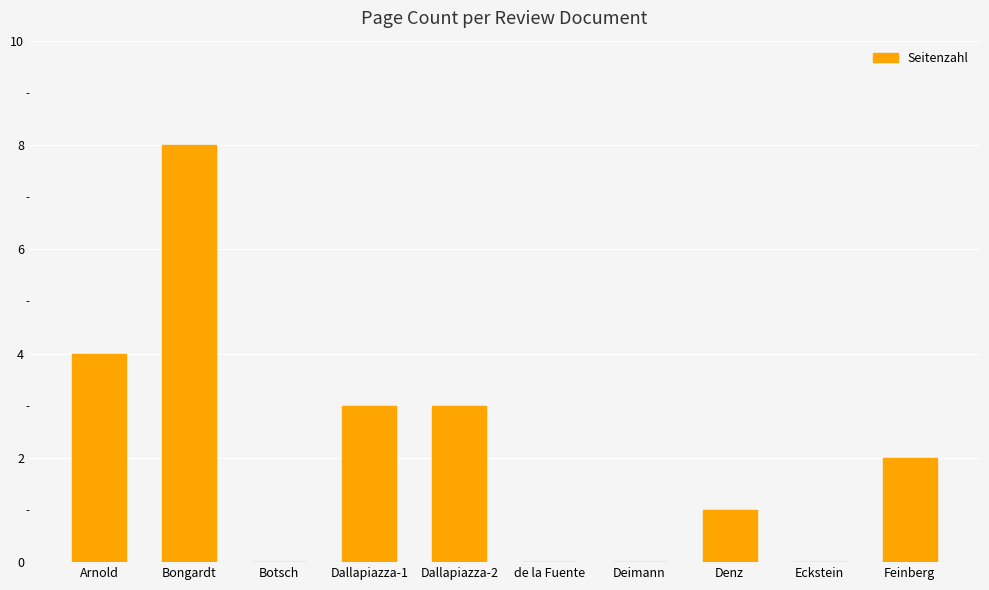

What is the sum of the values at Dallapiazza-1 and Deimann?

3